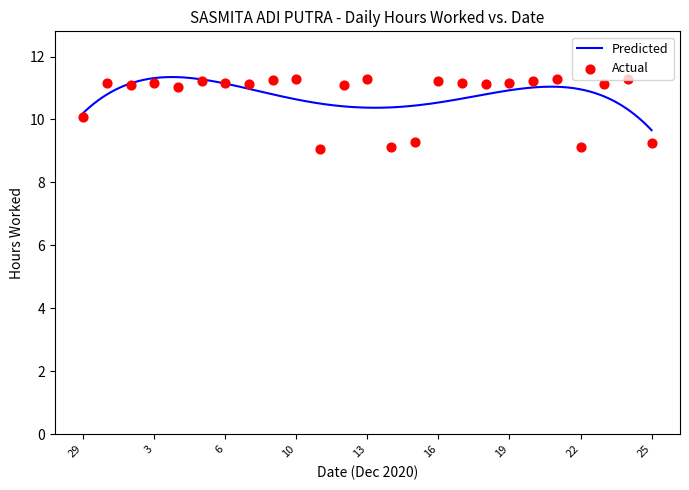

What is the ratio of the value at 12 to the value at 5?

1.0